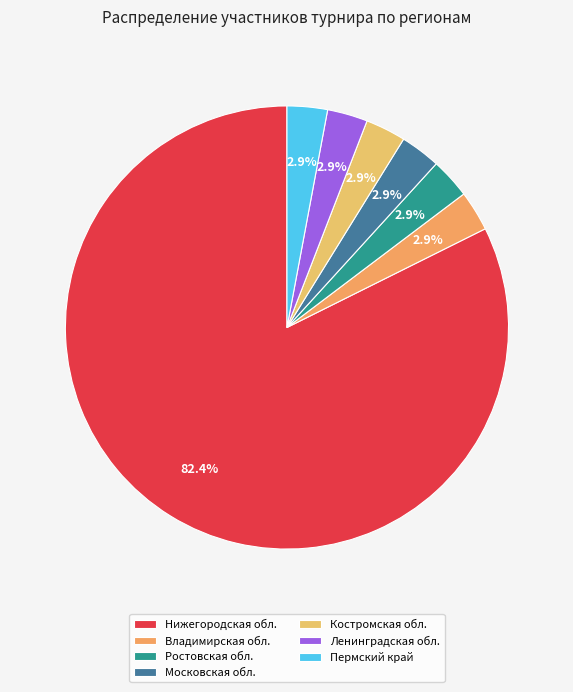

What percentage is the Нижегородская обл. slice, to the nearest percent?

82%